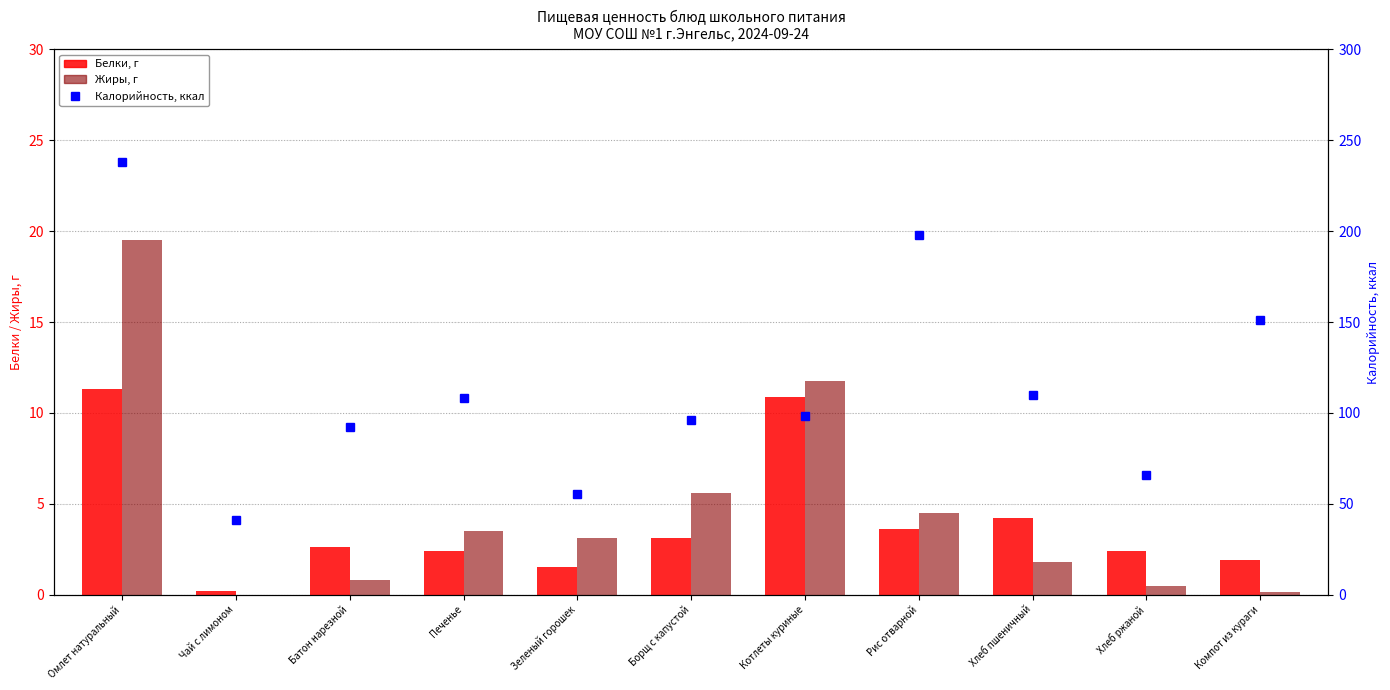

What is the difference between the highest and lowest values at Хлеб пшеничный?

107.8